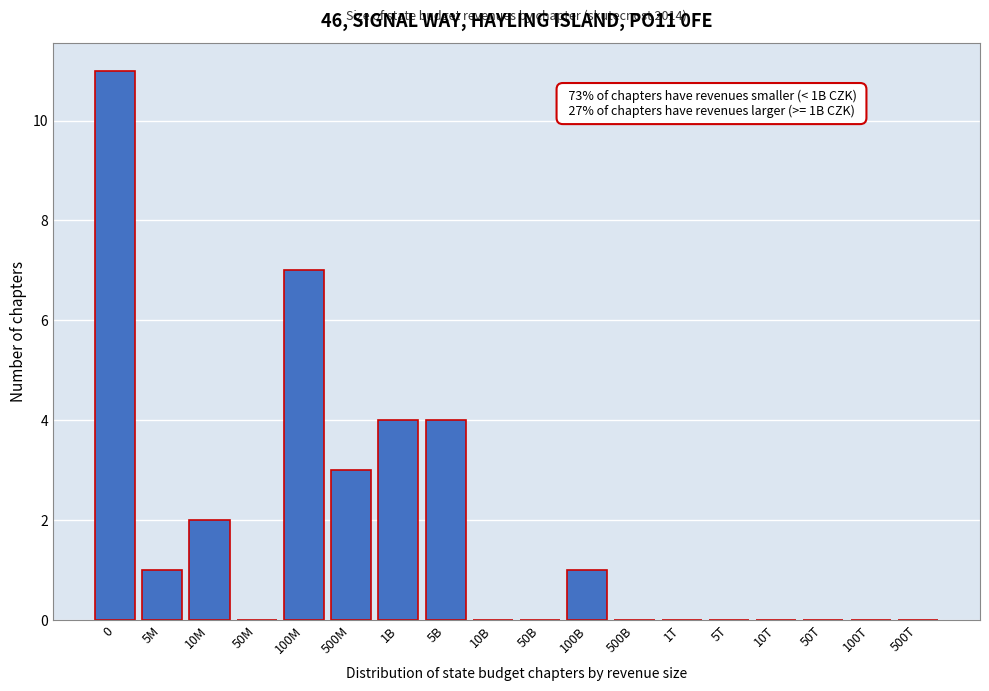

Reading right to left, what are all the values shown in this chart?

500T=0	100T=0	50T=0	10T=0	5T=0	1T=0	500B=0	100B=1	50B=0	10B=0	5B=4	1B=4	500M=3	100M=7	50M=0	10M=2	5M=1	0=11